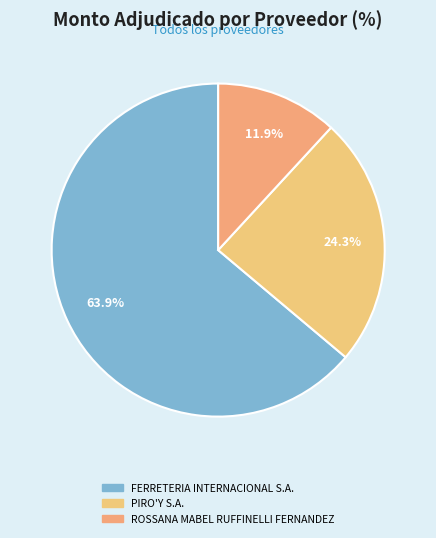

Does any single category account for the majority?

Yes